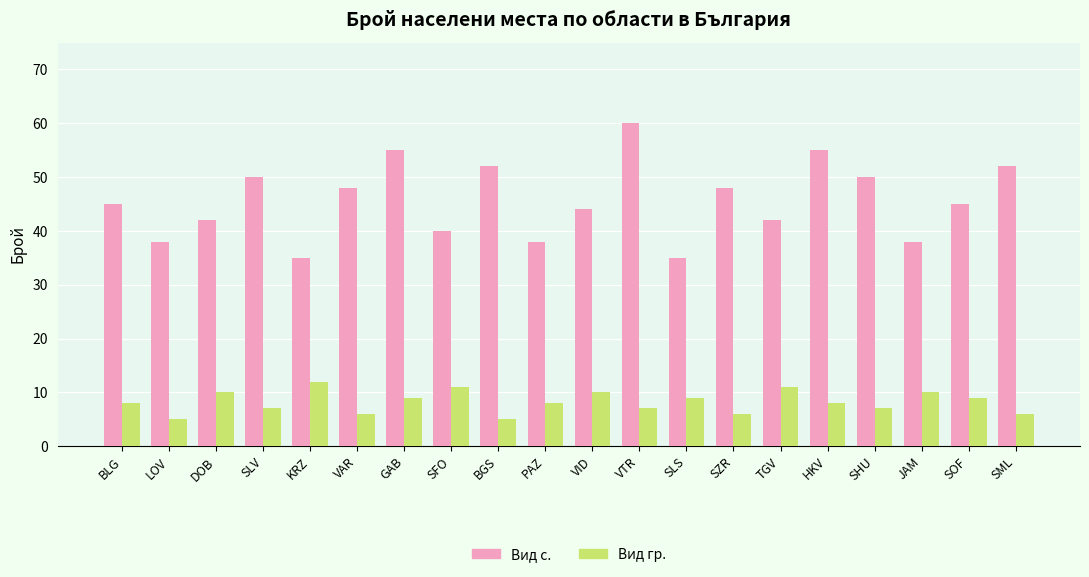

The value of Вид с. at KRZ is 35. True or false?

True